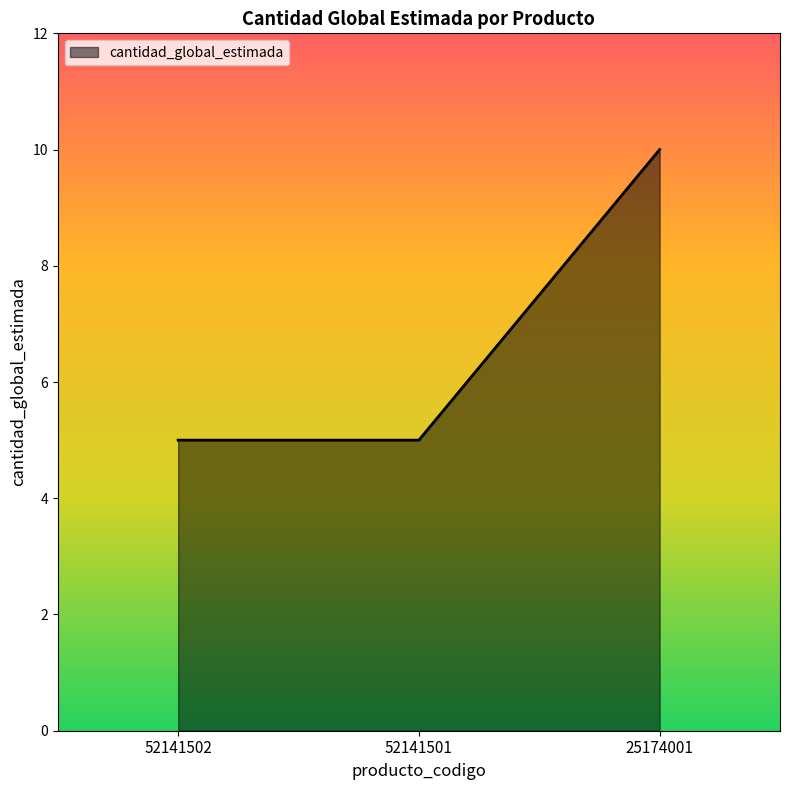

At which category does the chart reach its peak across all series?

25174001